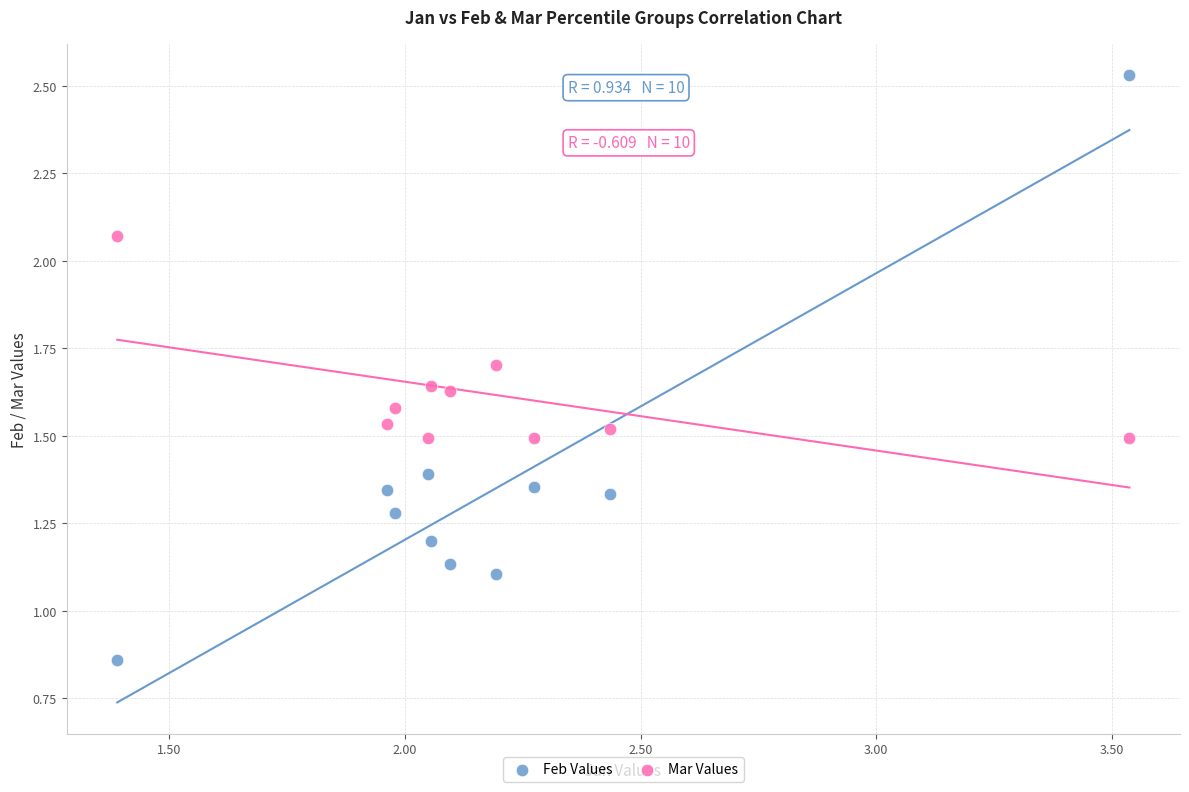

Which series has the widest spread of Y values?

Feb Values